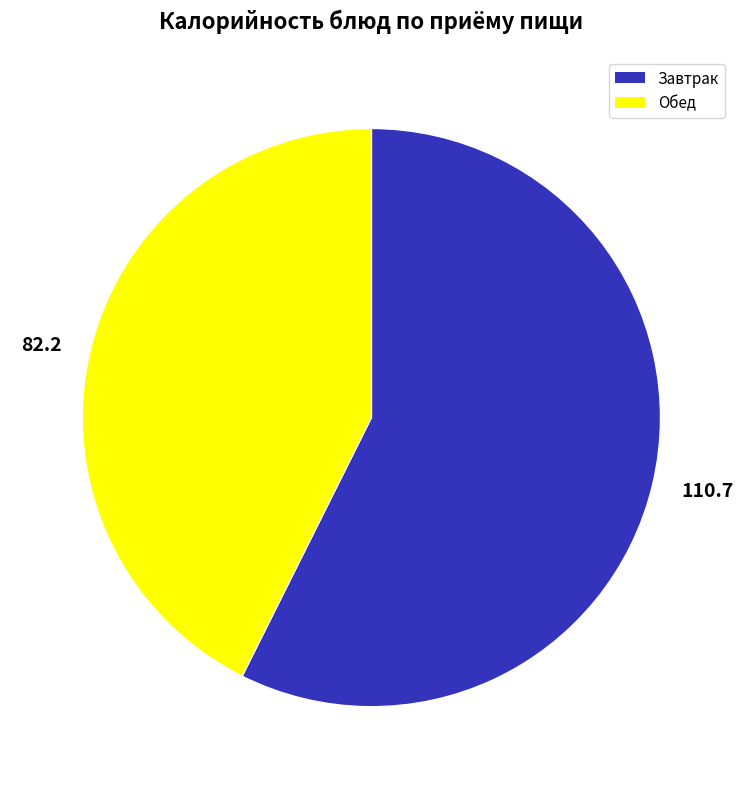

What is the ratio of the value at 110.7 to the value at 82.2?

1.3